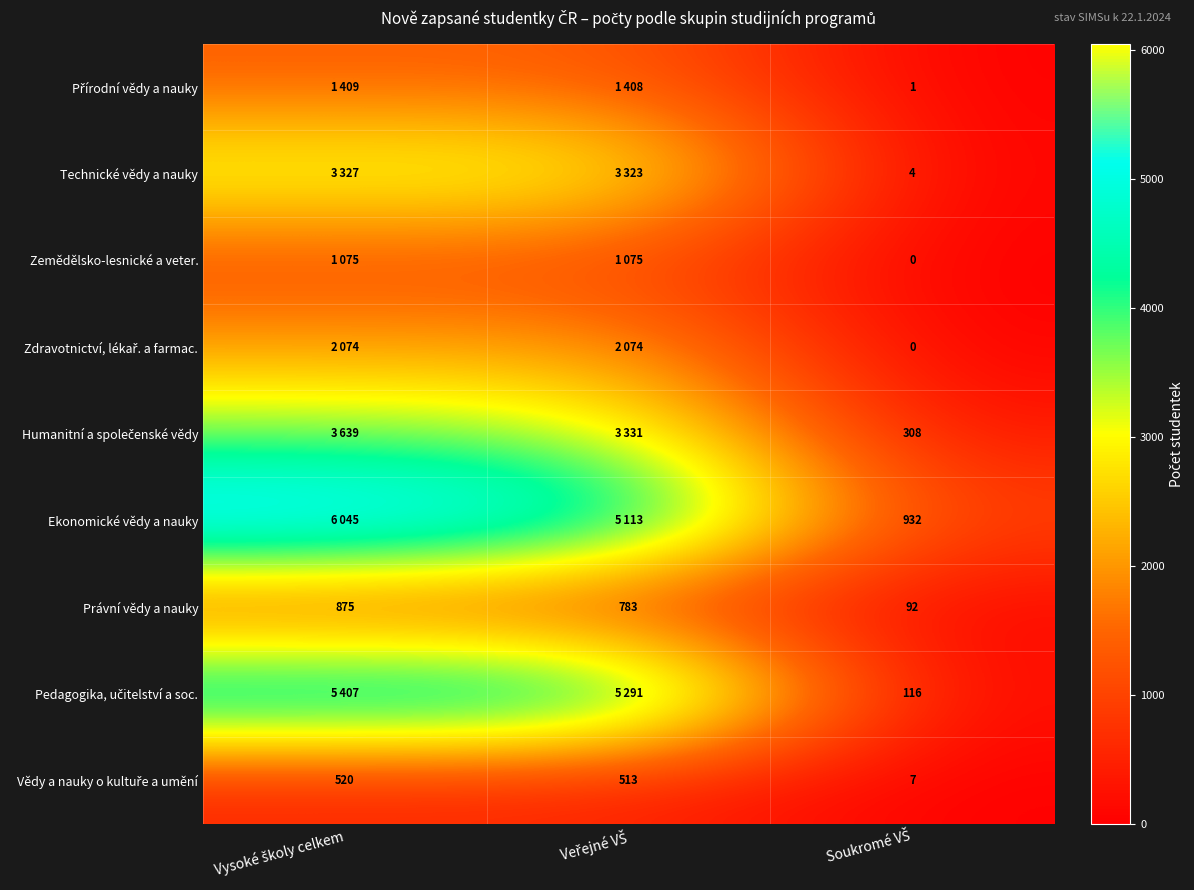

What is the difference between the maximum and second lowest values in the Právní vědy a nauky series?

92